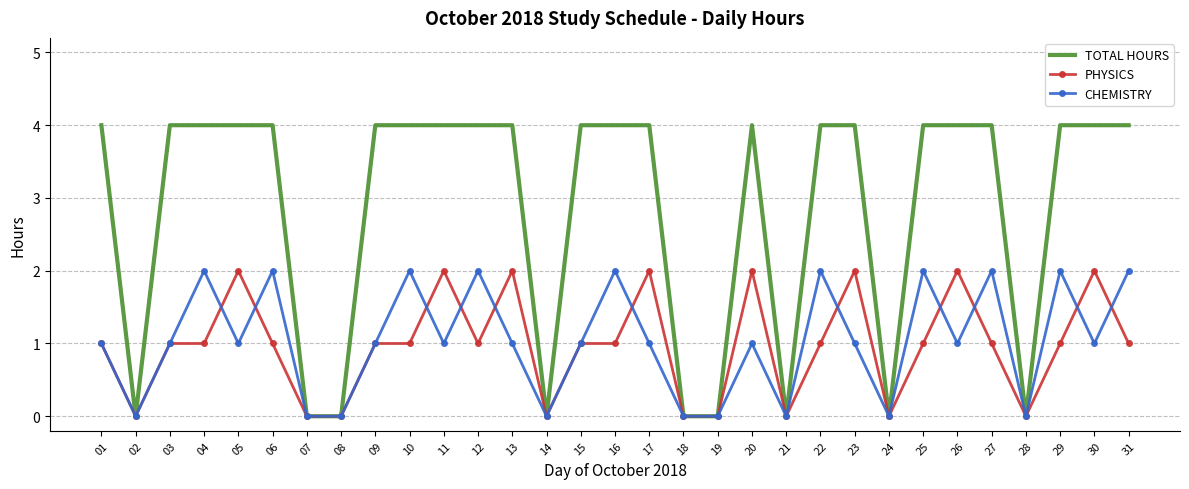

Which series has the largest total across all categories?

TOTAL HOURS